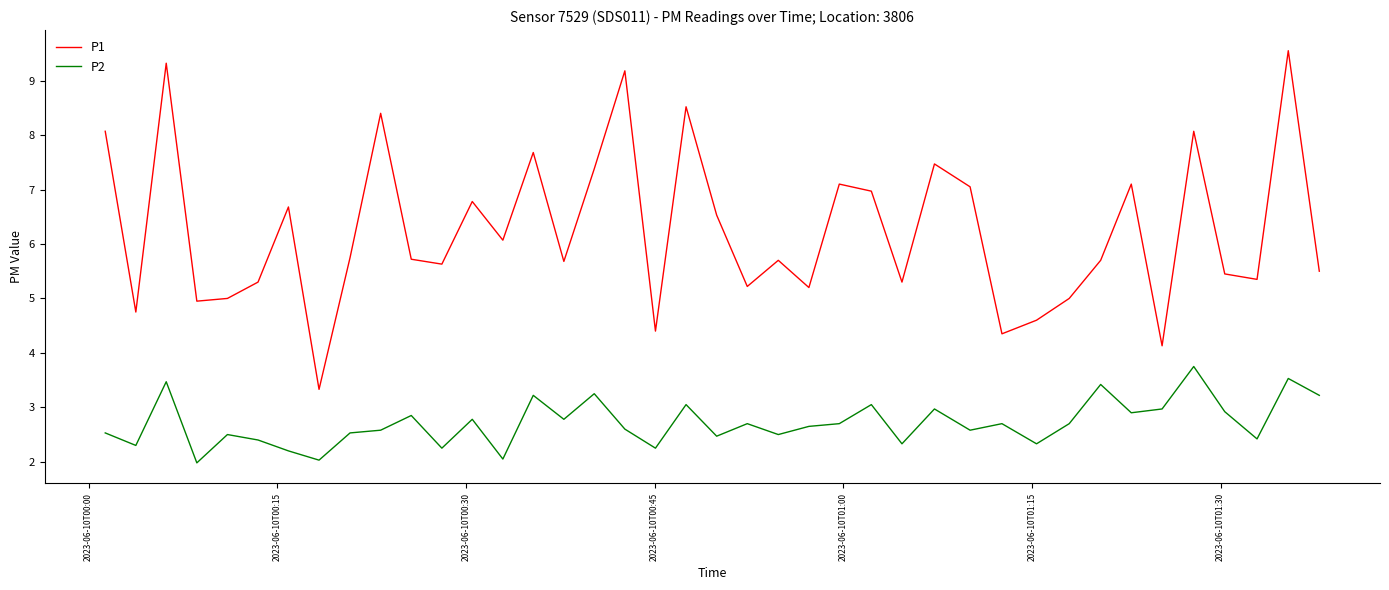

What is the maximum value for P2?

3.8